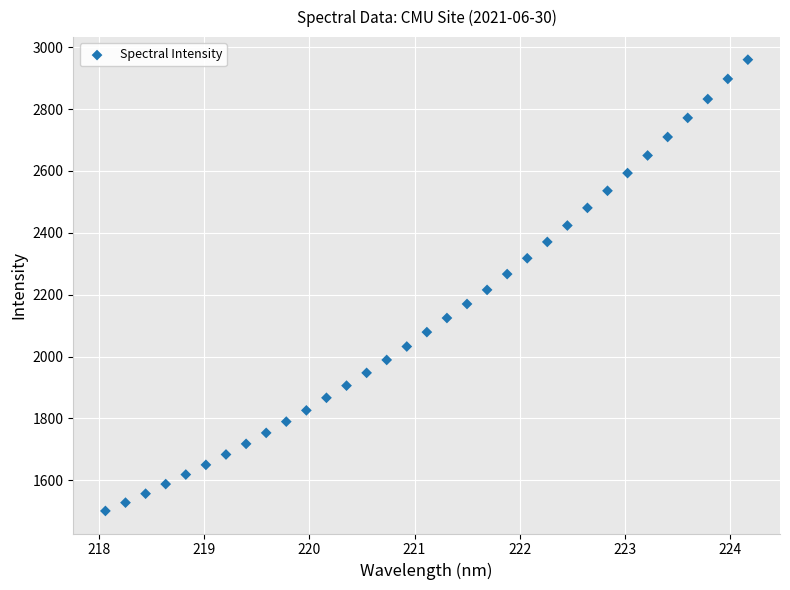

What is the range of X values (max minus min)?

6.1